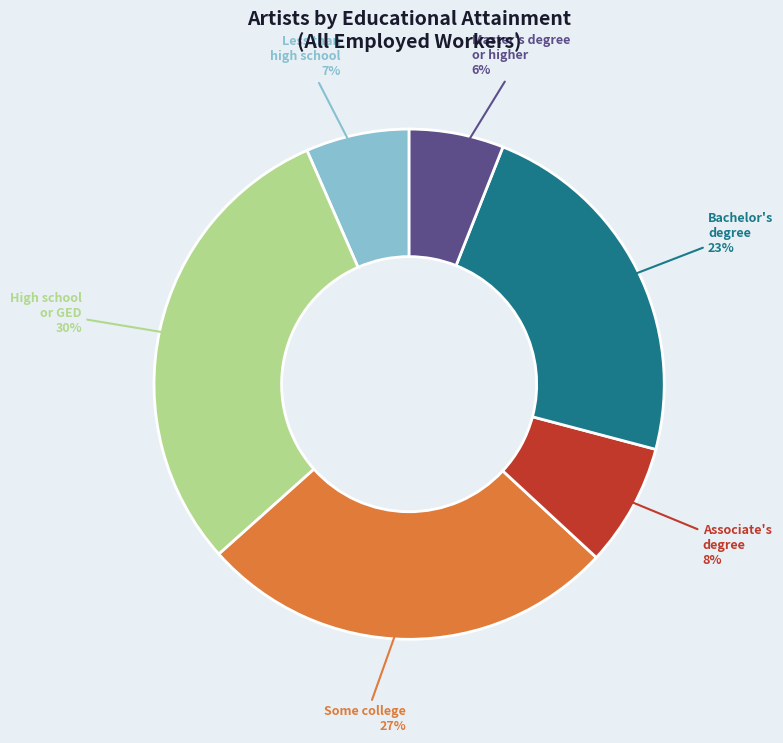

Between Less than high school and Some college, which is larger?

Some college